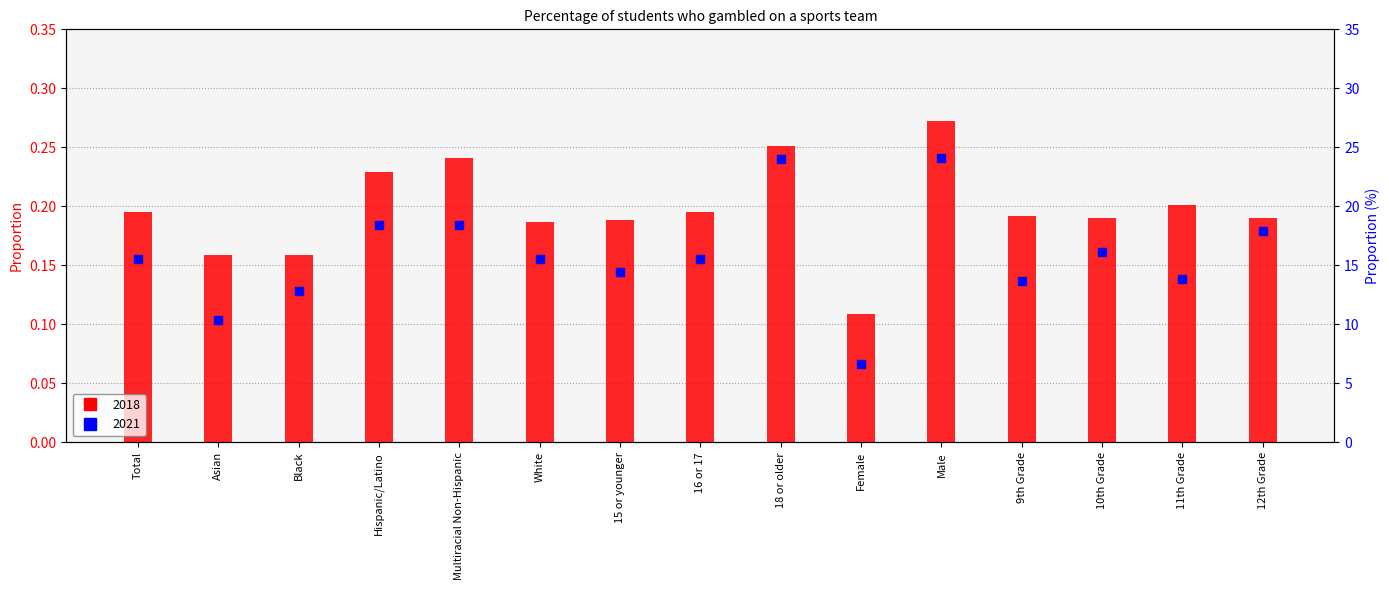

Which series contains the lowest Y value?

2018